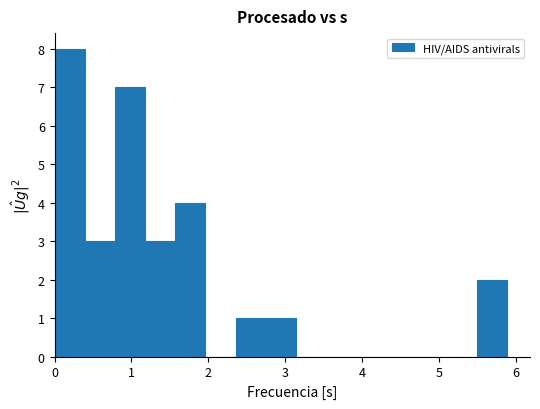

Read against the x-axis, roughly where is the centre of the tallest bar?

0.2